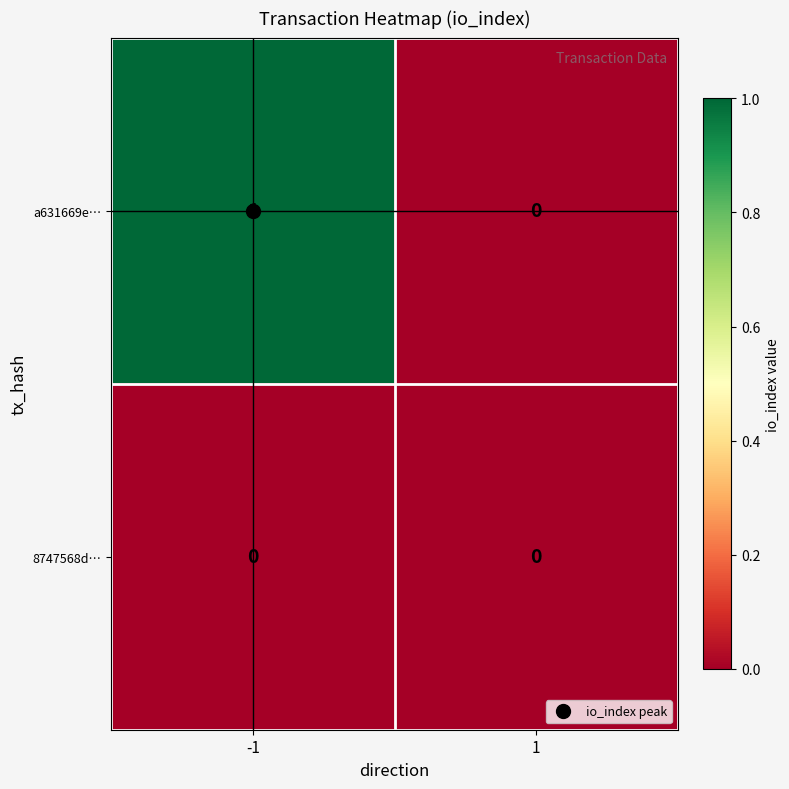

List the labels in order of a631669e… value, smallest first.

1, -1